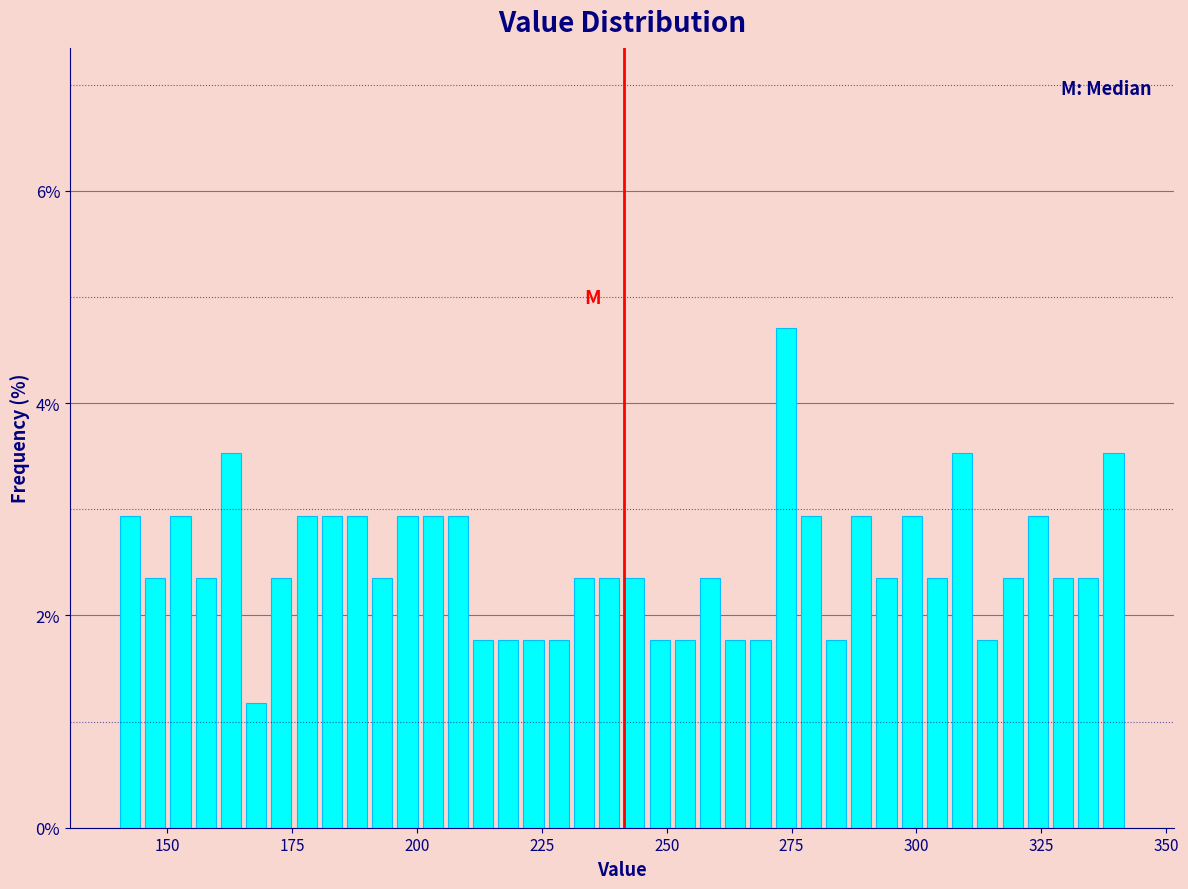

Read against the x-axis, roughly where is the centre of the tallest bar?

275